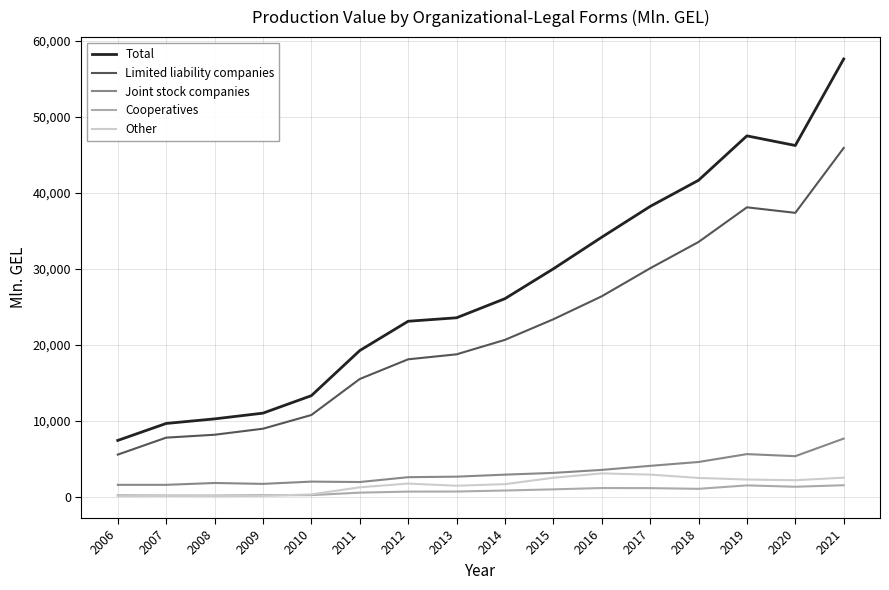

Does the chart have visible grid lines?

Yes